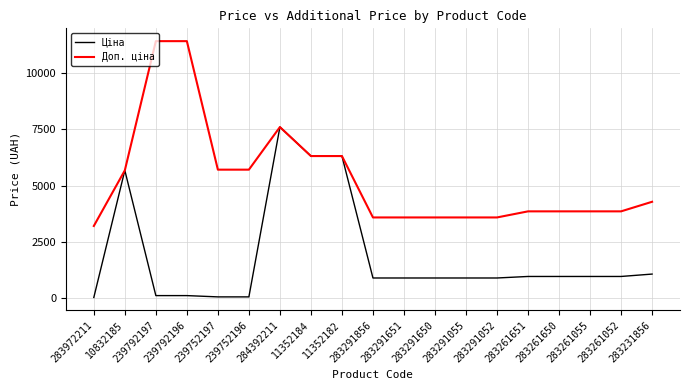

Which series has the largest range (max minus min)?

Доп. ціна